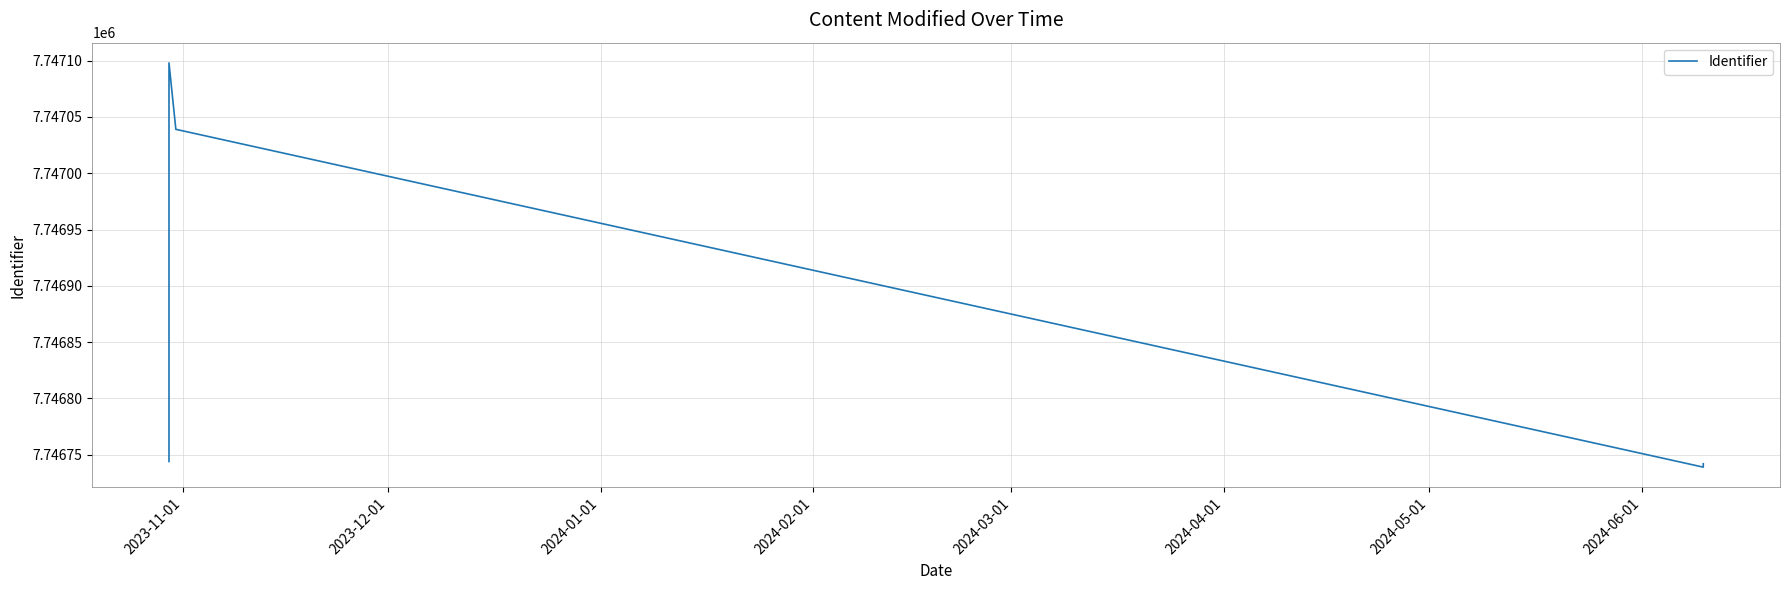

How many distinct data groups are displayed?

1